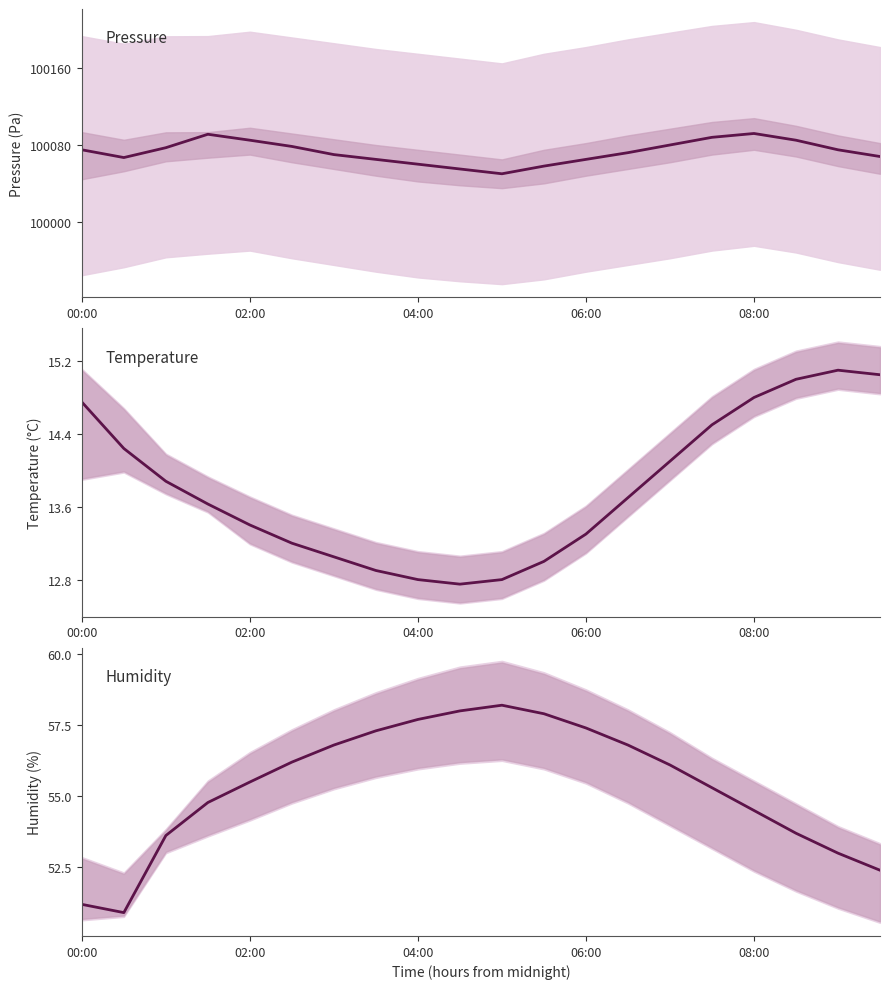

How many interior local valleys does the temperature series have?

1